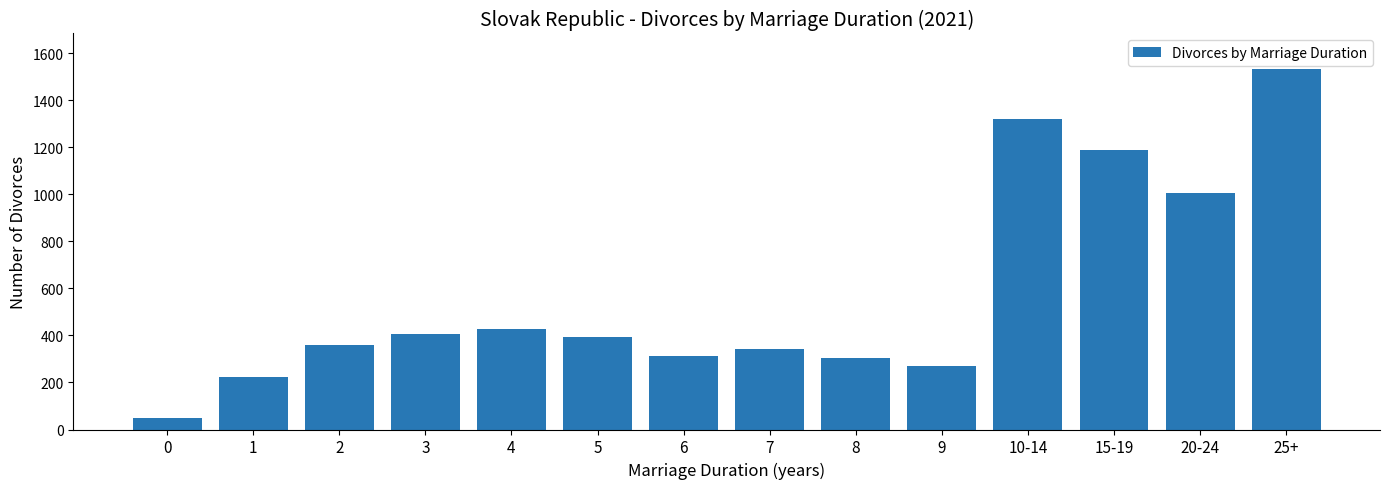

Approximately how many times larger is the value at 1 compared to 15-19?

0.2